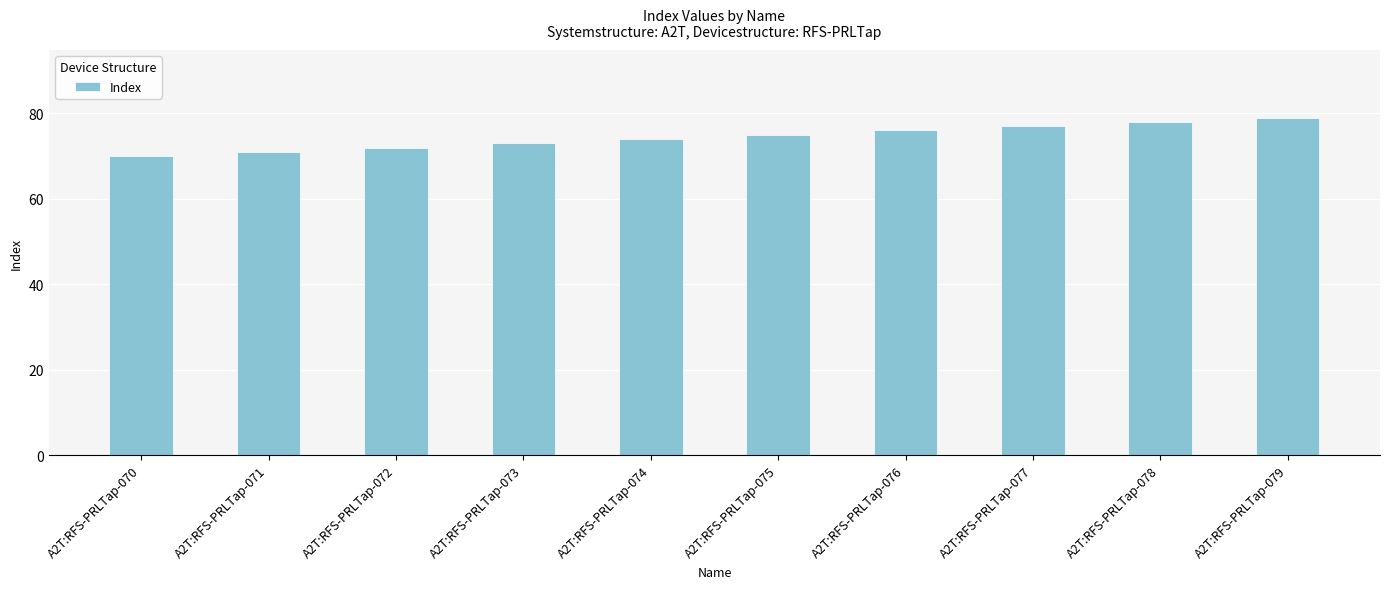

Rank the categories by value from lowest to highest.

A2T:RFS-PRLTap-070, A2T:RFS-PRLTap-071, A2T:RFS-PRLTap-072, A2T:RFS-PRLTap-073, A2T:RFS-PRLTap-074, A2T:RFS-PRLTap-075, A2T:RFS-PRLTap-076, A2T:RFS-PRLTap-077, A2T:RFS-PRLTap-078, A2T:RFS-PRLTap-079